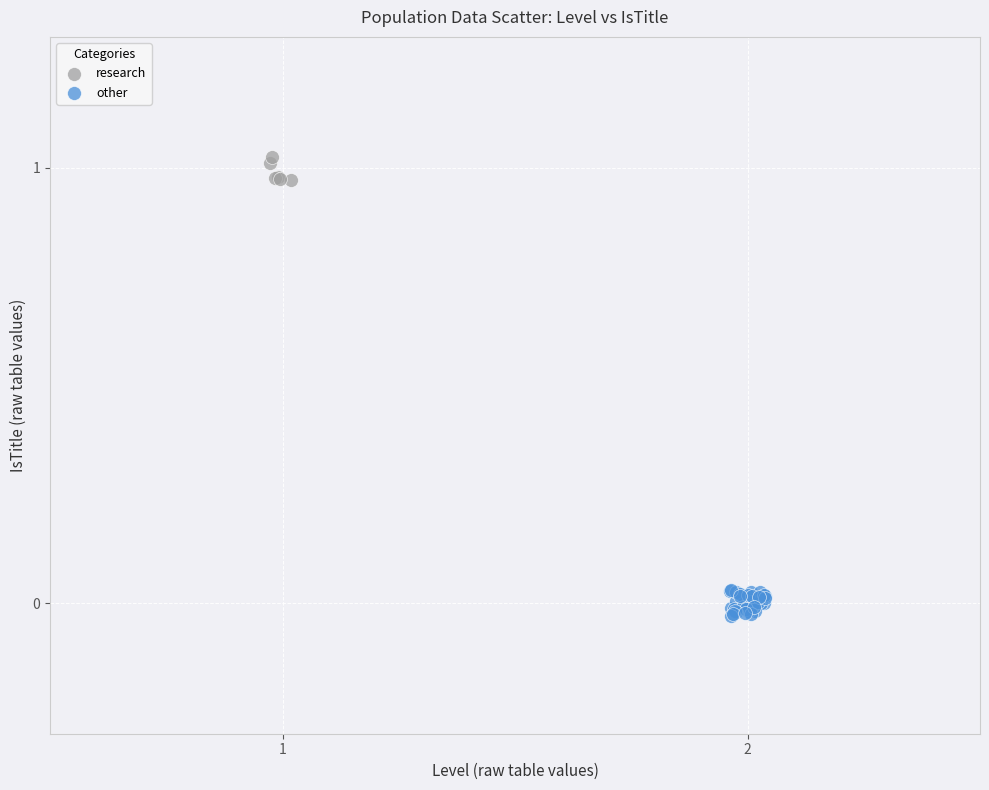

Which series contains the lowest Y value?

other